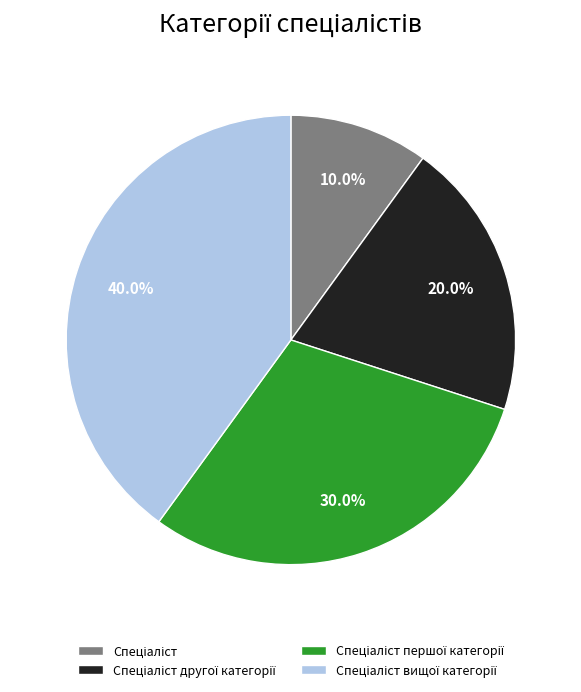

Does any single category account for the majority?

No